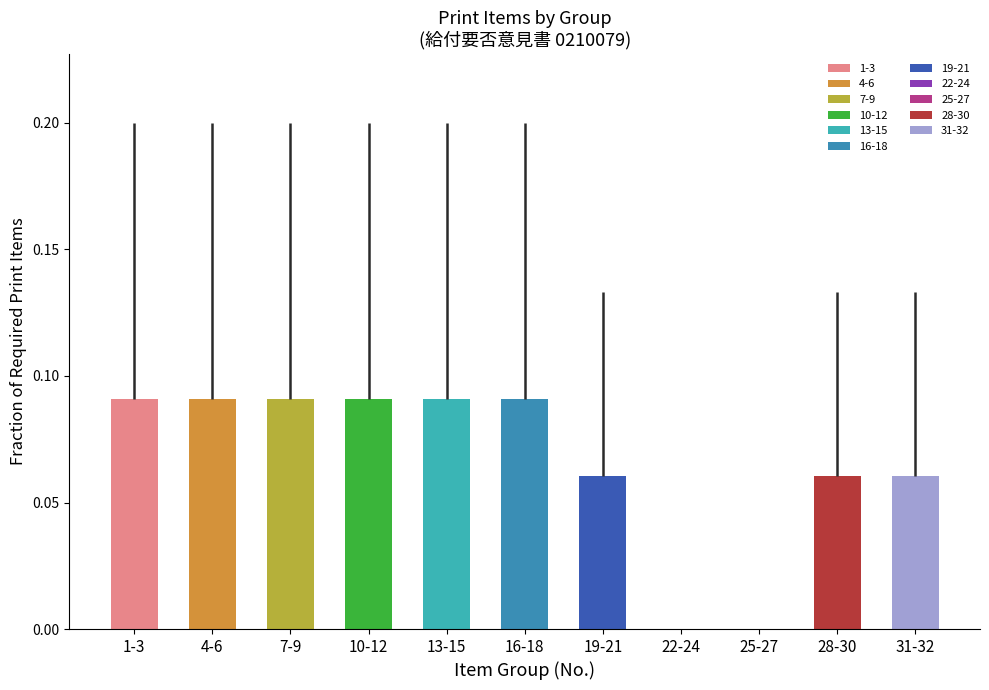

How many series are shown in this chart?

1